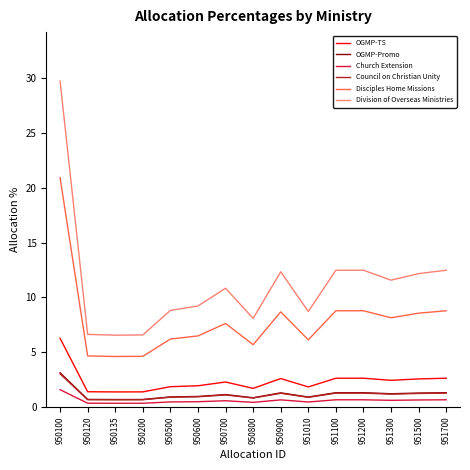

What is the highest value of the OGMP-Promo series?

3.1